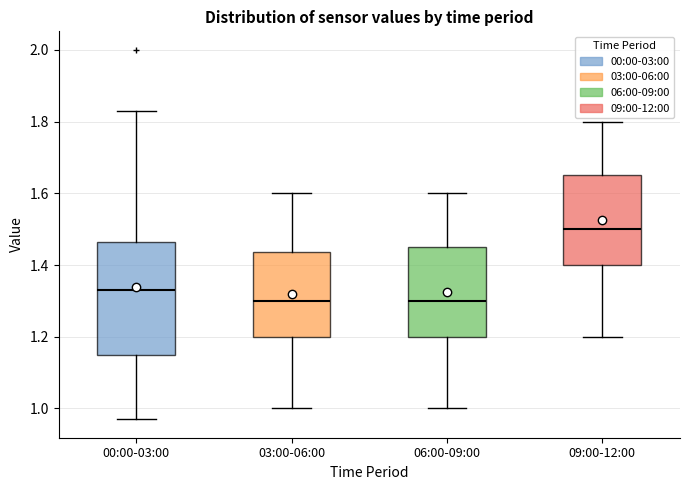

Where is the upper edge of the box for 09:00-12:00 on the y-axis? The values are not printed on the chart, so give them approximately, as read against the axis.

1.66